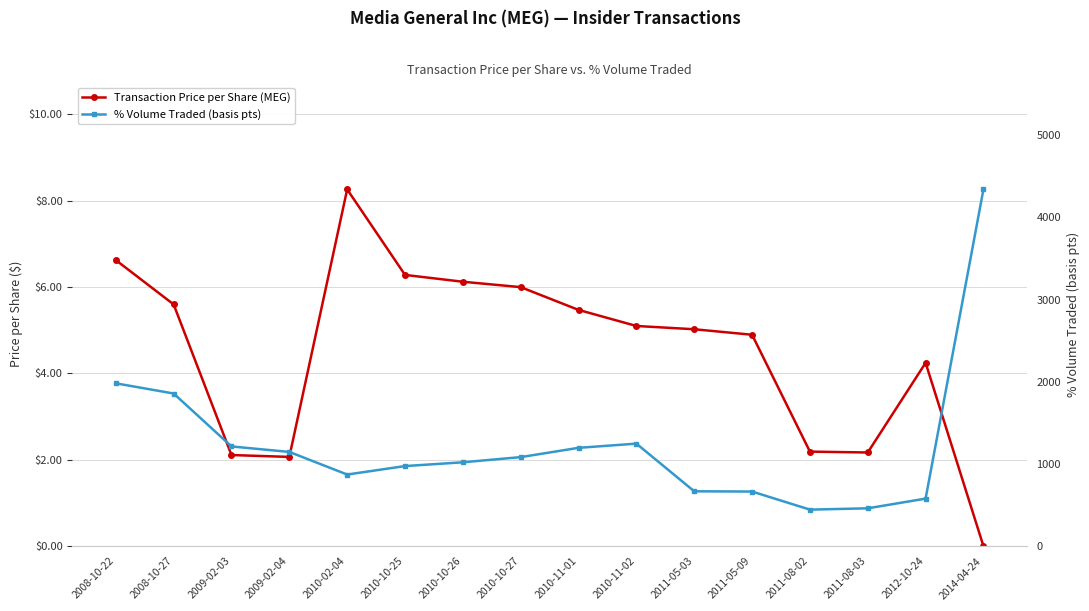

What is the difference between the Transaction Price per Share (MEG) values at 2010-10-26 and 2011-05-09?

1.2